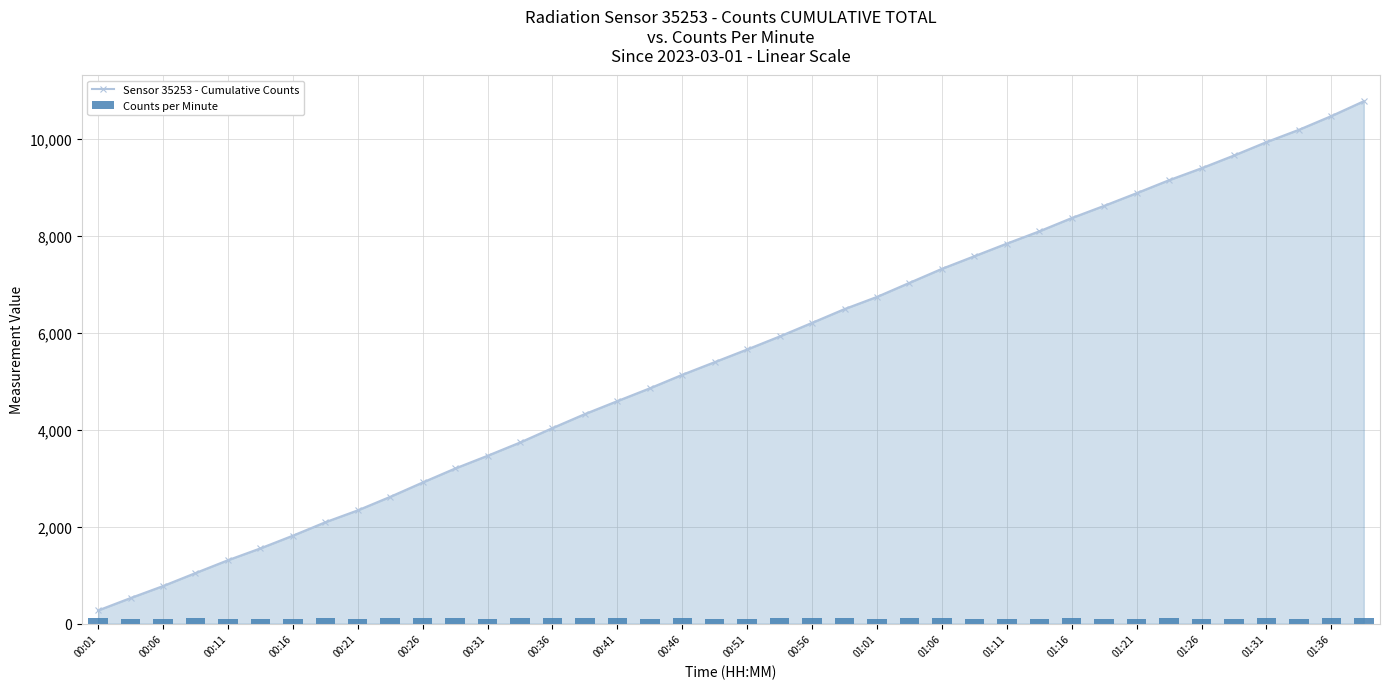

Which category has the lowest value in the Sensor 35253 - Cumulative Counts series?

00:01